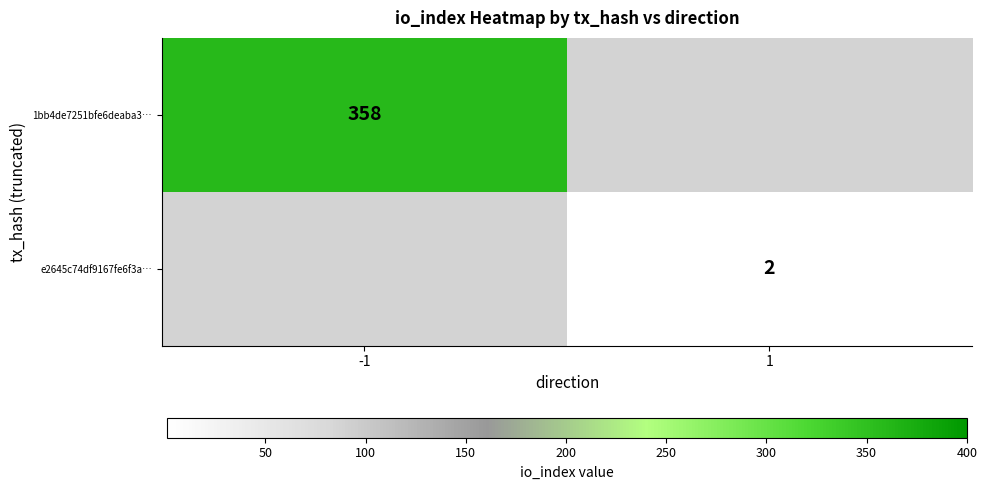

Is it true that 1bb4de7251bfe6deaba3… equals 358 at -1?

True